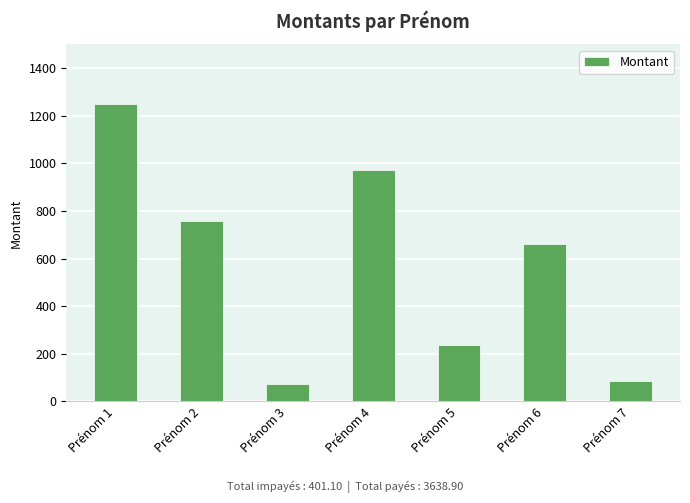

Rank the categories by value from lowest to highest.

Prénom 3, Prénom 7, Prénom 5, Prénom 6, Prénom 2, Prénom 4, Prénom 1